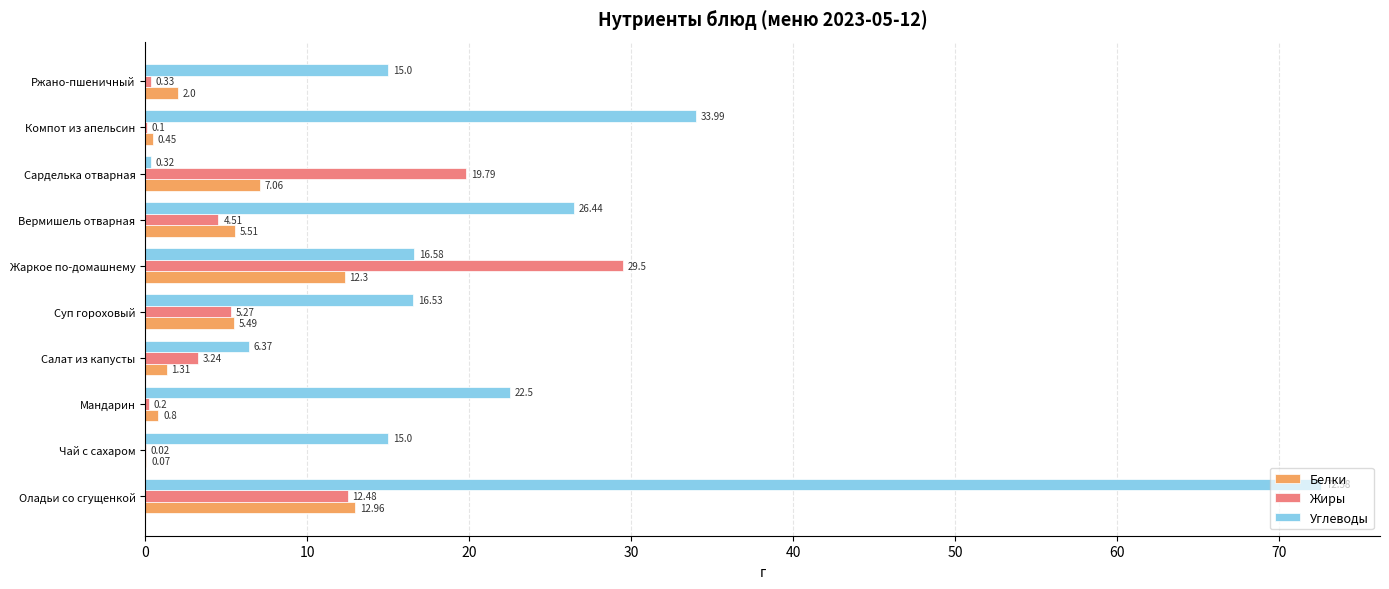

What are all the series names shown in the legend?

Белки, Жиры, Углеводы